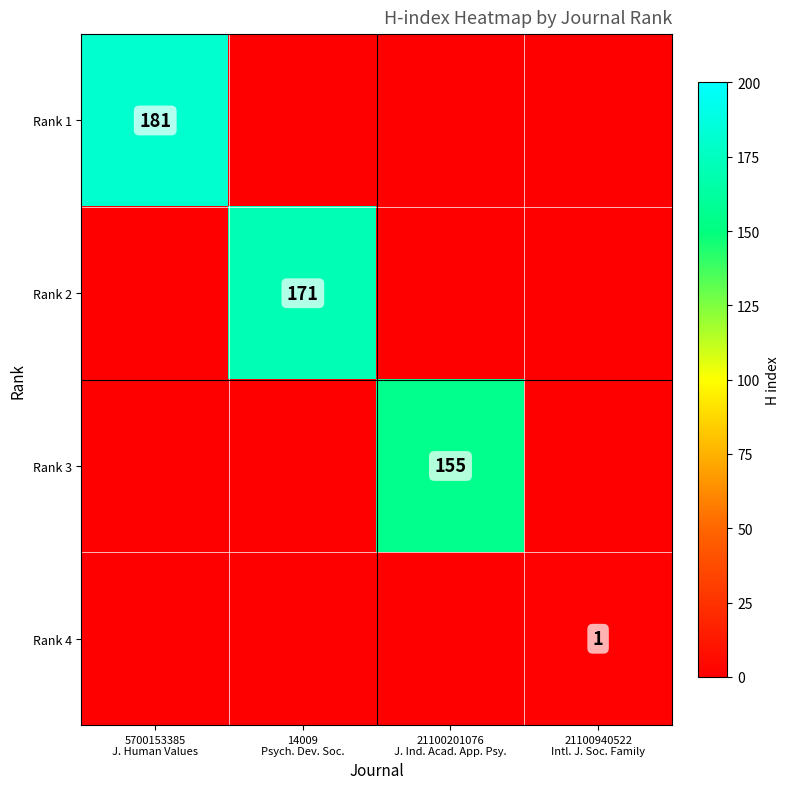

How many positive values does the Rank 3 series have?

1